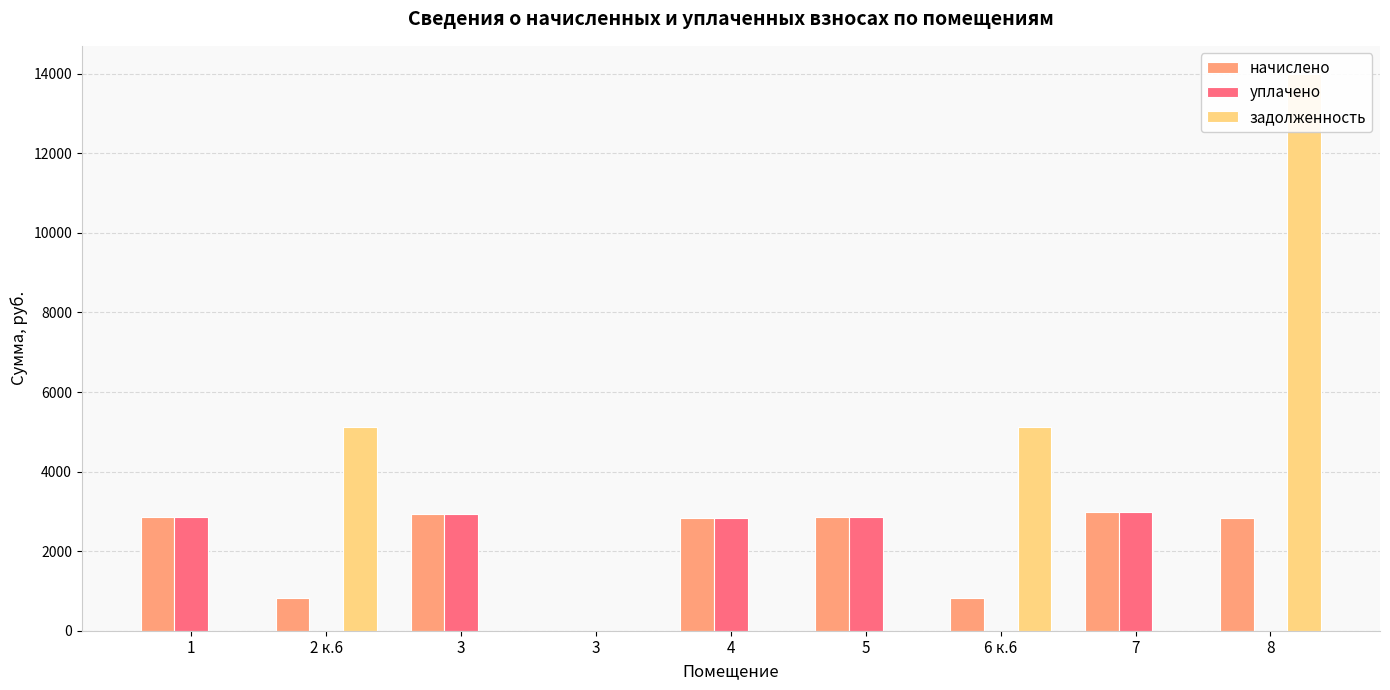

Reading right to left, list all the values displayed in this chart.

начислено: 2845.3	2976.0	831.6	2857.2	2833.4	0.0	2940.4	831.6	2857.2
уплачено: 0.0	2976.0	0.0	2857.2	2833.4	0.0	2940.4	0.0	2857.2
задолженность: 14001.3	0.0	5114.9	0.0	0.0	0.0	0.0	5114.9	0.0